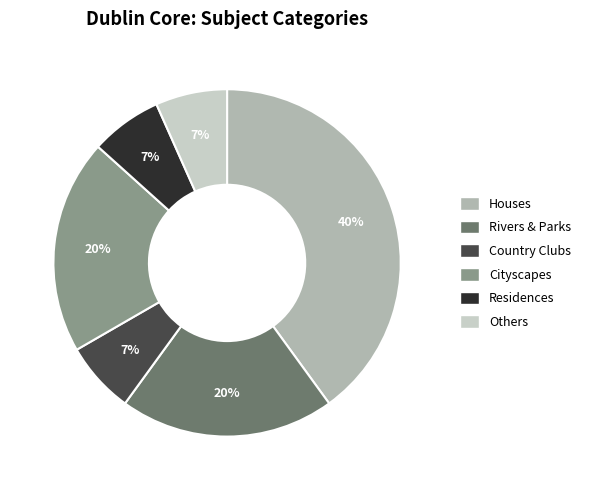

Is there a majority slice in this chart?

No